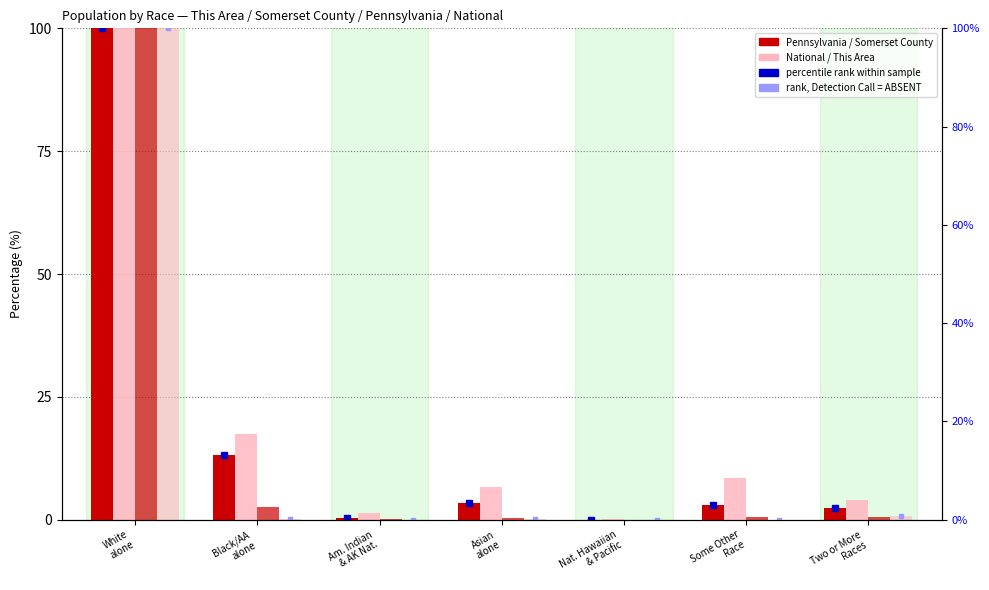

The value of National at White
alone is 141.9. True or false?

False